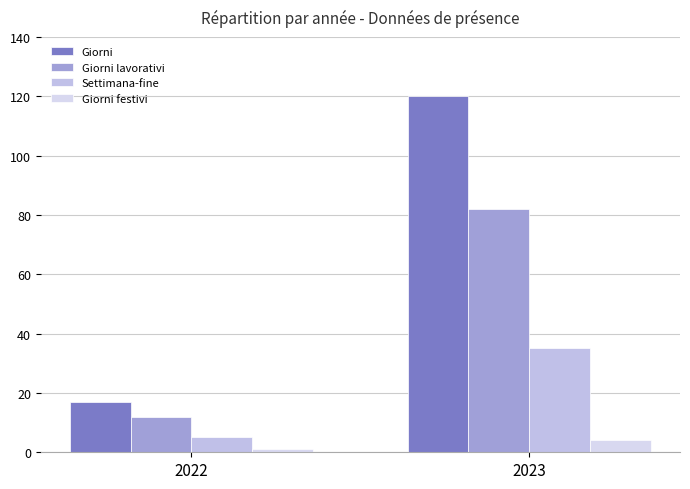

What is the difference between the maximum and minimum values in the Giorni festivi series?

3